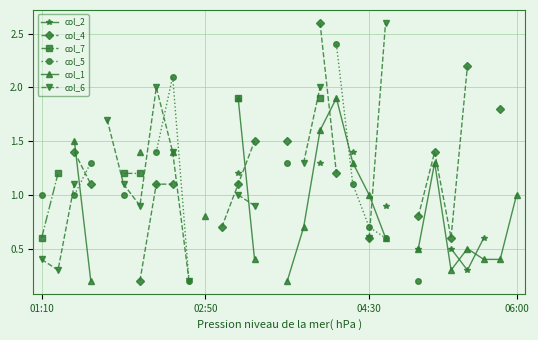

Which series has the widest spread of values?

col_6